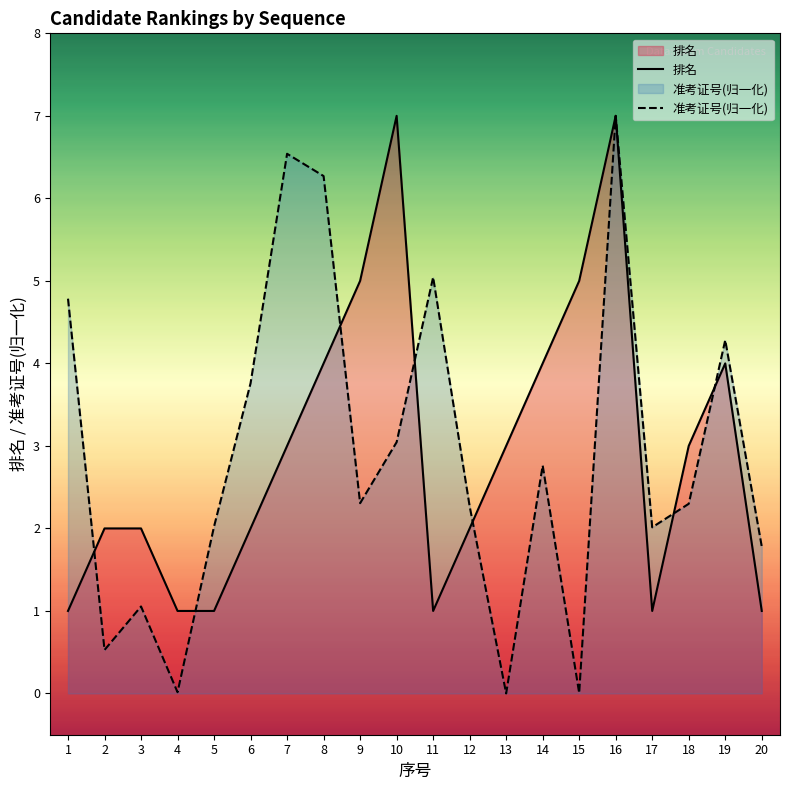

At how many categories does at least one series exceed 6?

4